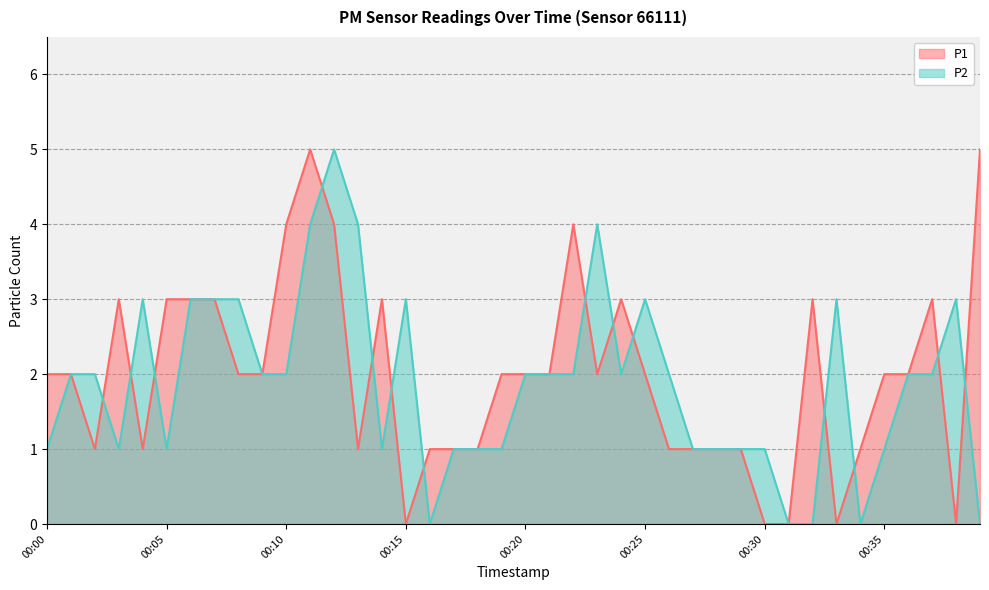

At which category is the sum across all series the highest?

00:11